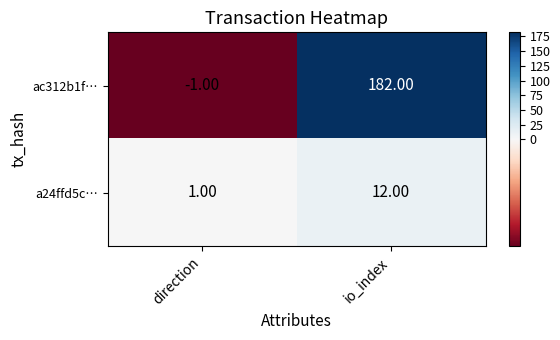

What is the sum of the ac312b1f… values at io_index and direction?

181